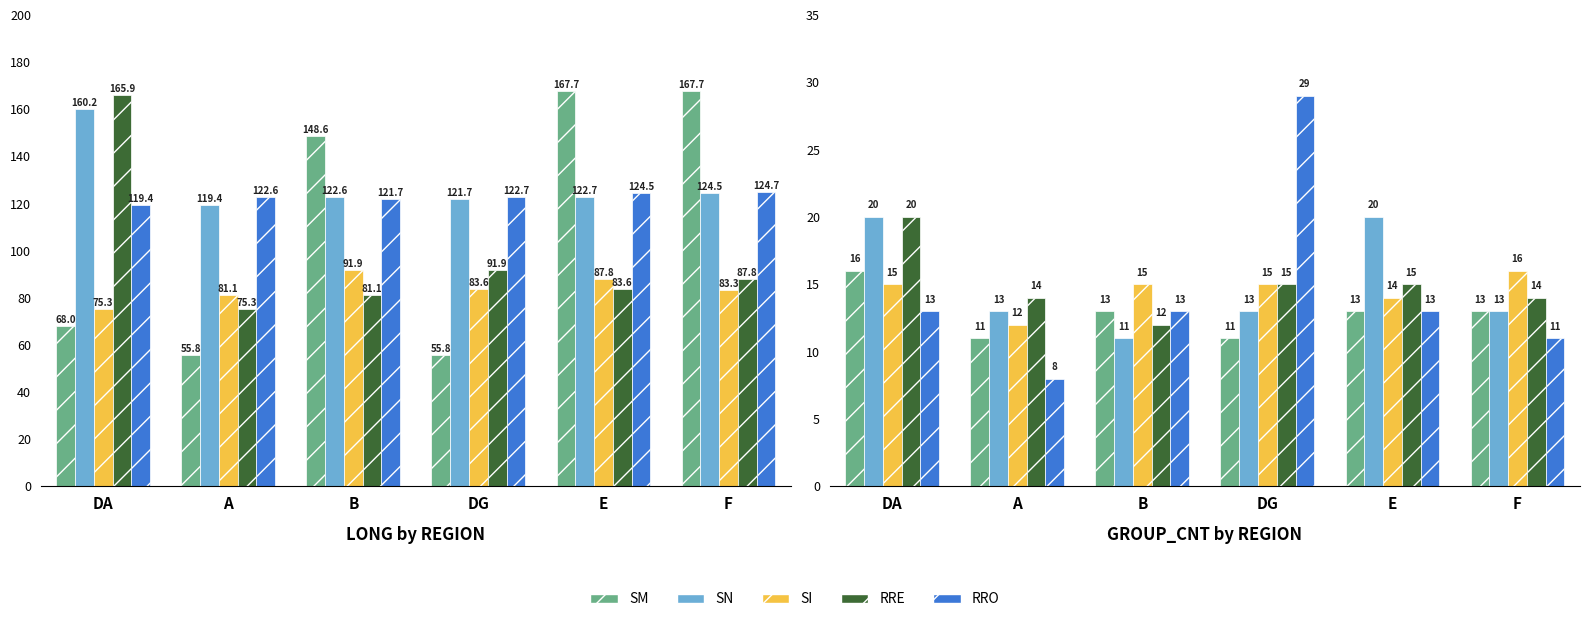

Which series changed the most between DA and E?

RRE